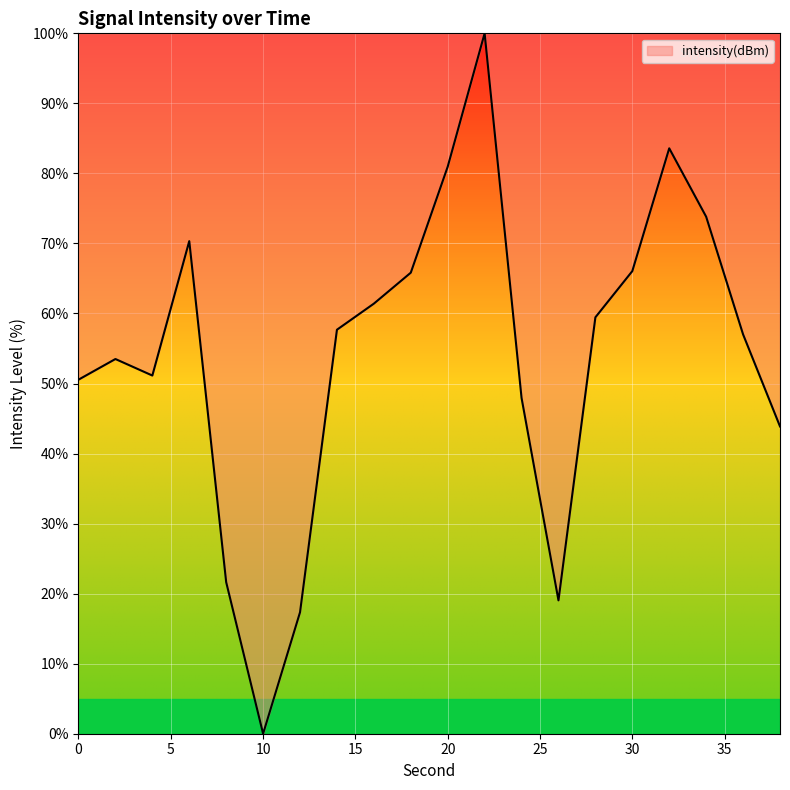

Reading left to right, transcribe all the data shown in this chart.

0=50.6	2=53.5	4=51.1	6=70.3	8=21.6	10=0.0	12=17.3	14=57.7	16=61.4	18=65.8	20=81.0	22=100.0	24=47.9	26=19.0	28=59.5	30=66.1	32=83.6	34=73.8	36=57.0	38=43.9